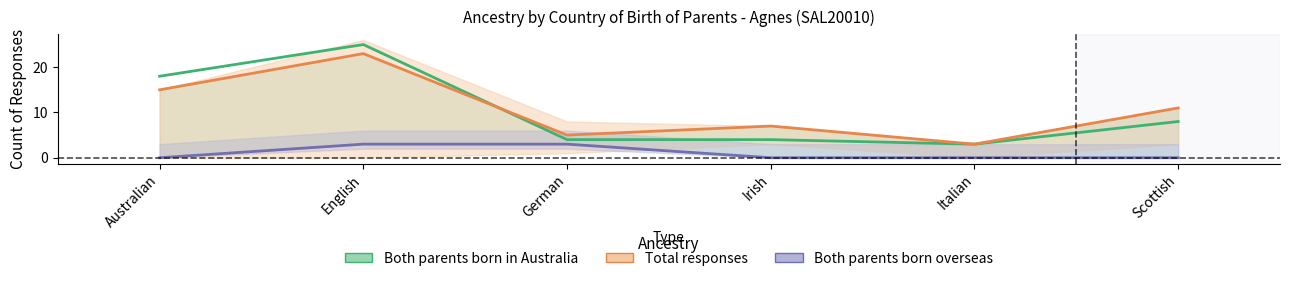

How many data points in Both parents born overseas are above 0?

2